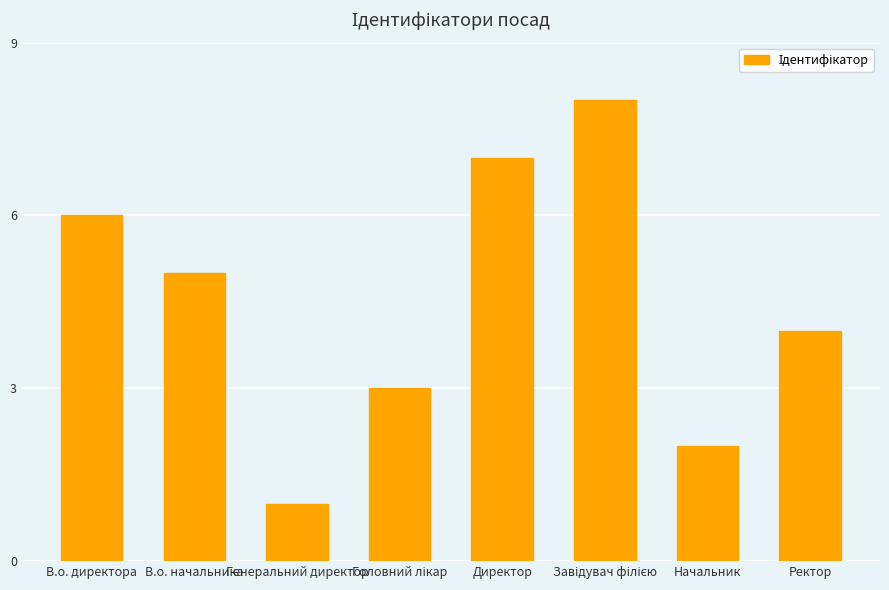

How many bars are there in total?

8